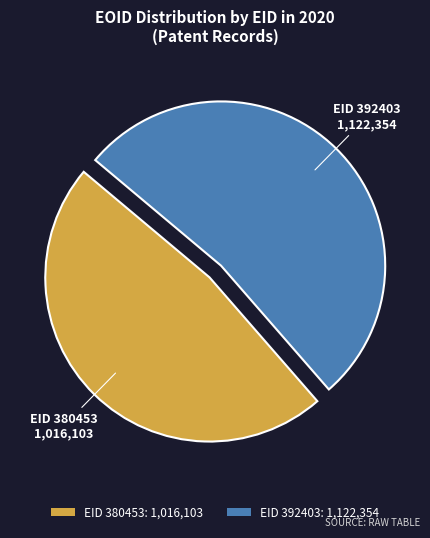

Count the number of slices in the pie.

2